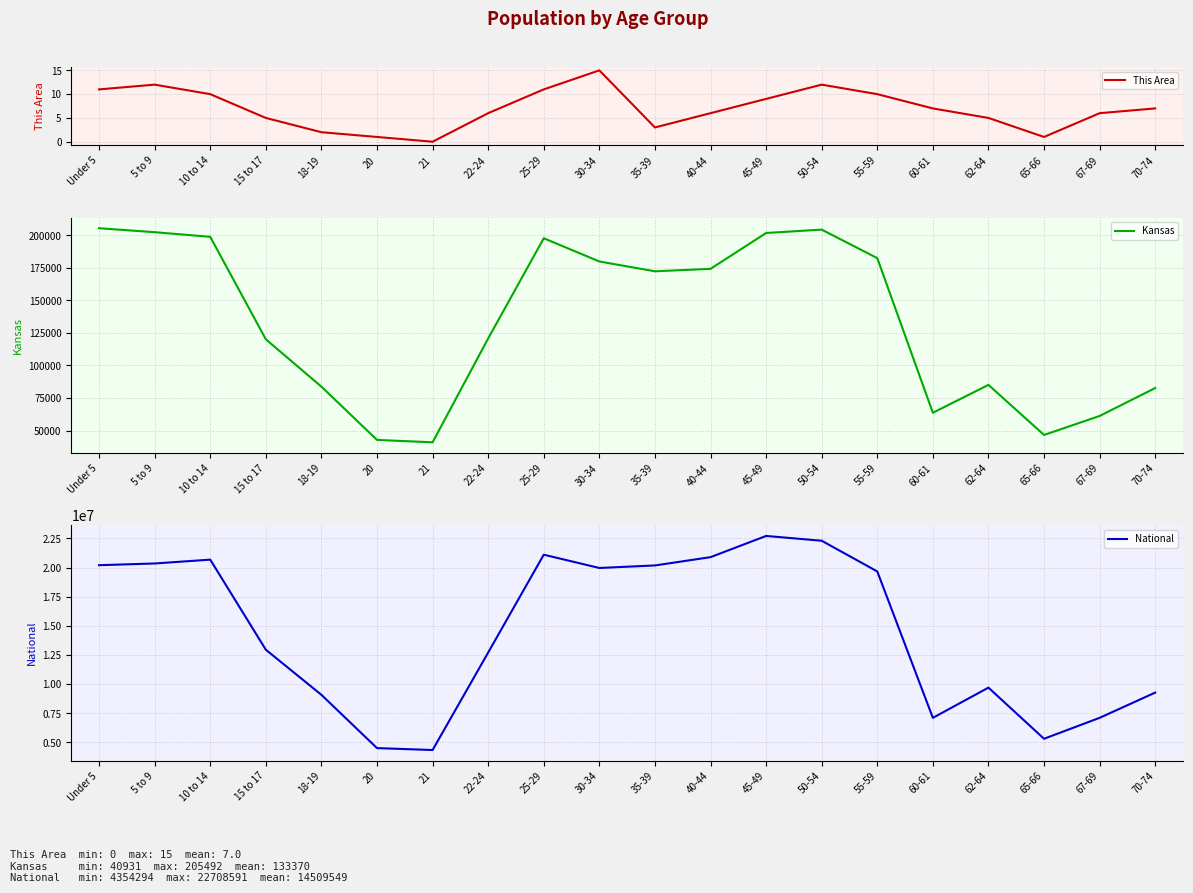

Does the chart display data point markers on the line(s)?

No